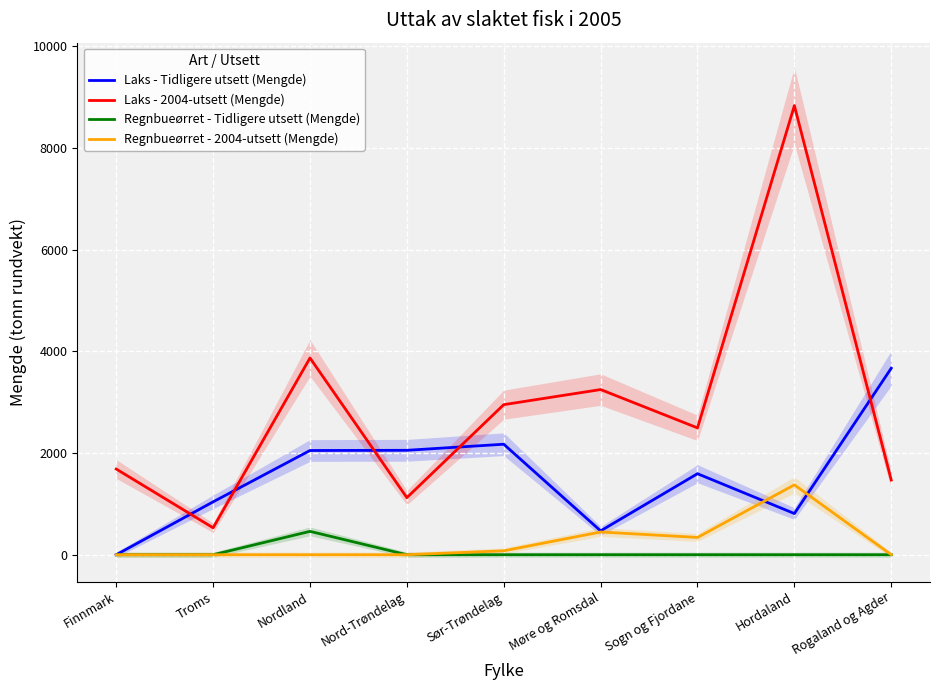

How many categories are shown in the chart?

9